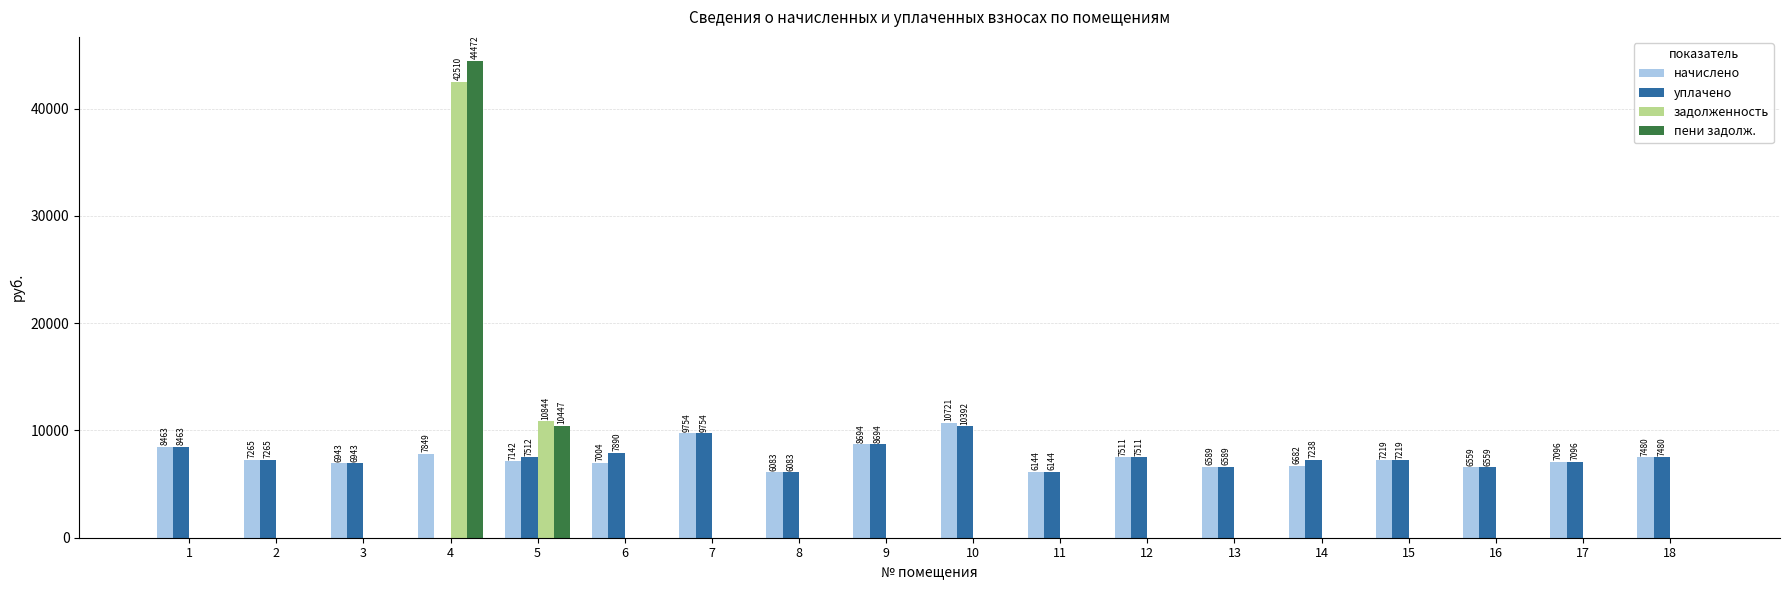

At which label does уплачено first exceed 7265?

1